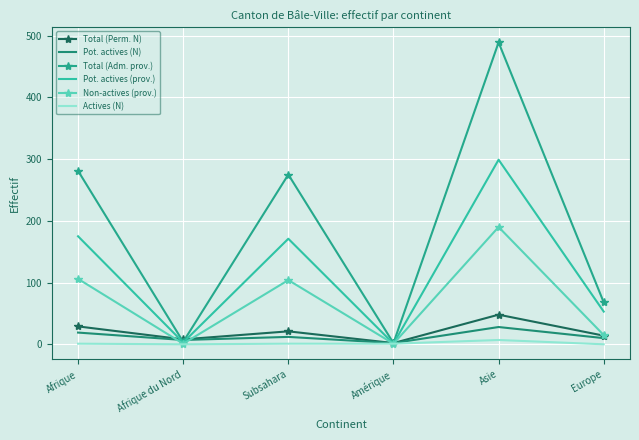

The value of Pot. actives (N) at Afrique is 19. True or false?

True